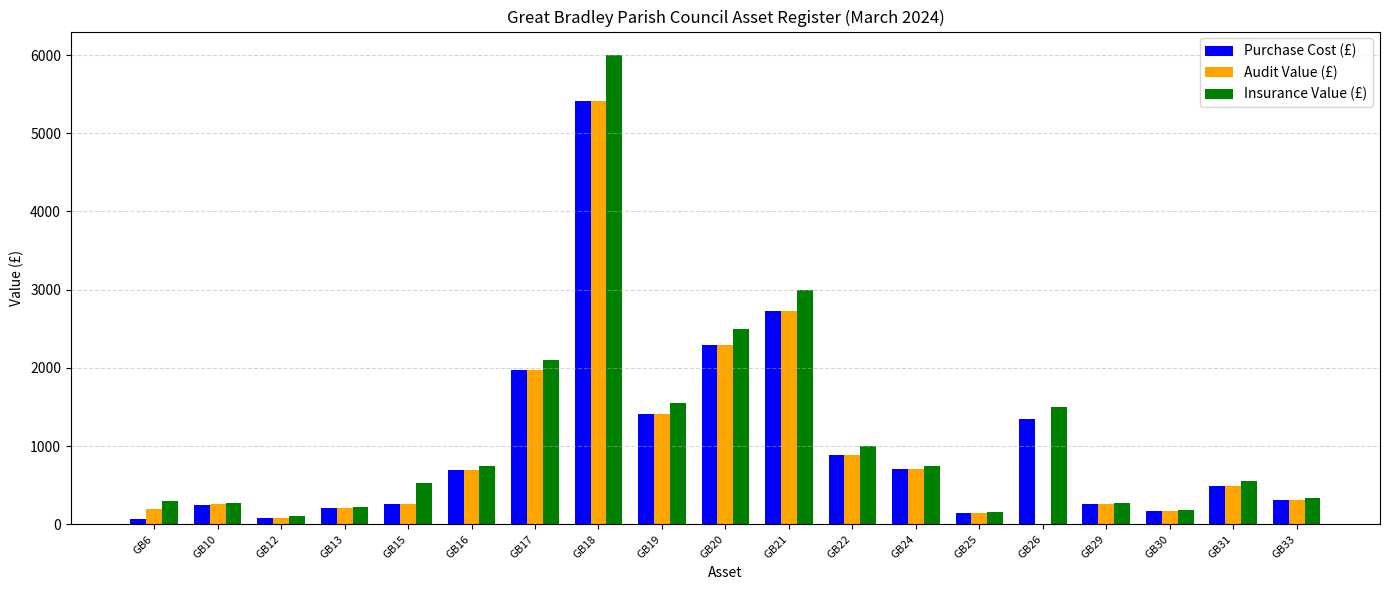

Is the value of Purchase Cost (£) at GB10 greater than the value of Audit Value (£) at GB17?

No